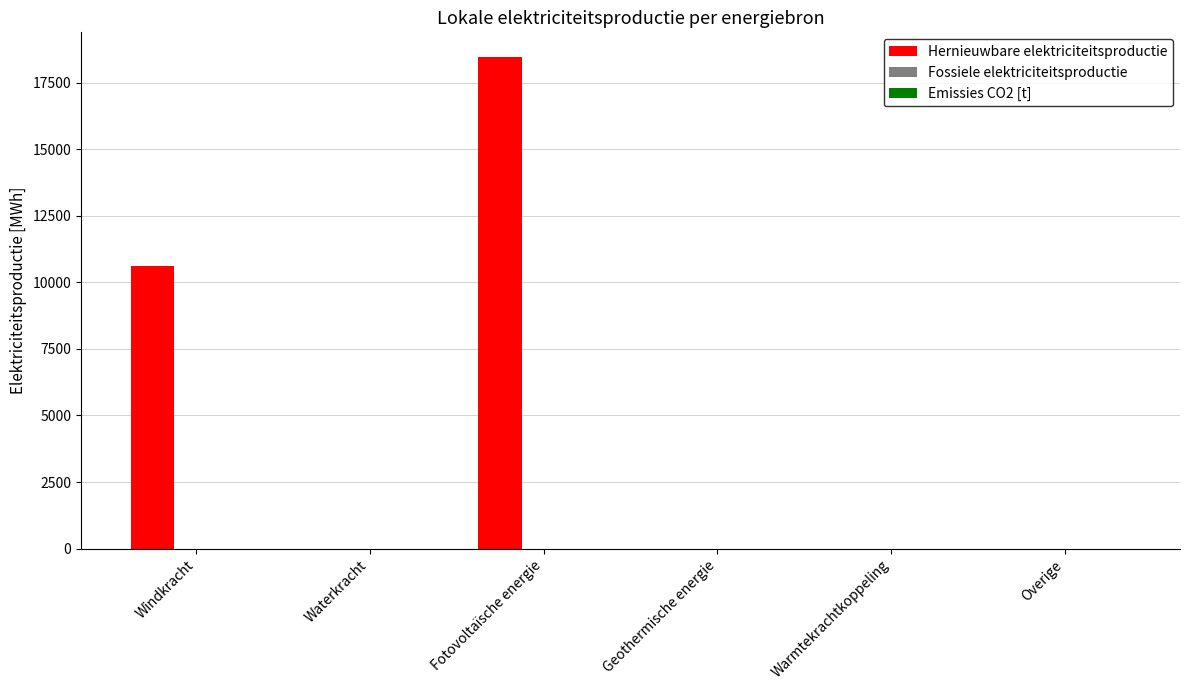

What is the sum of all values?

29083.6